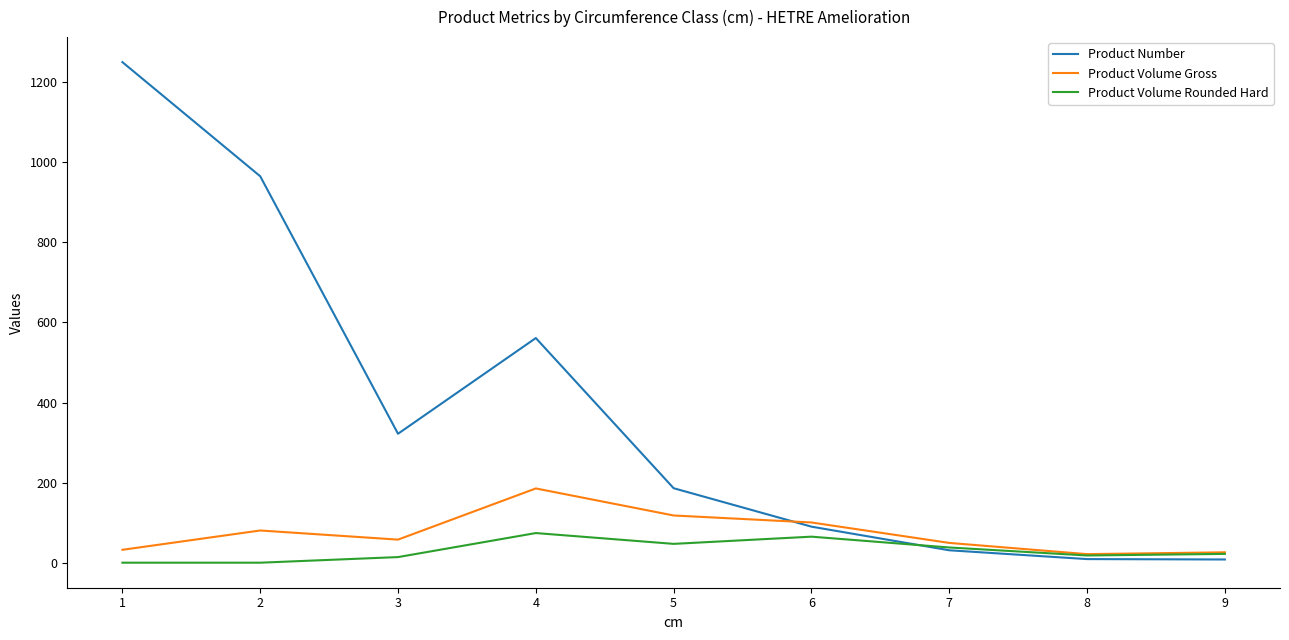

The value of Product Volume Rounded Hard at 4 is 74.0. True or false?

True